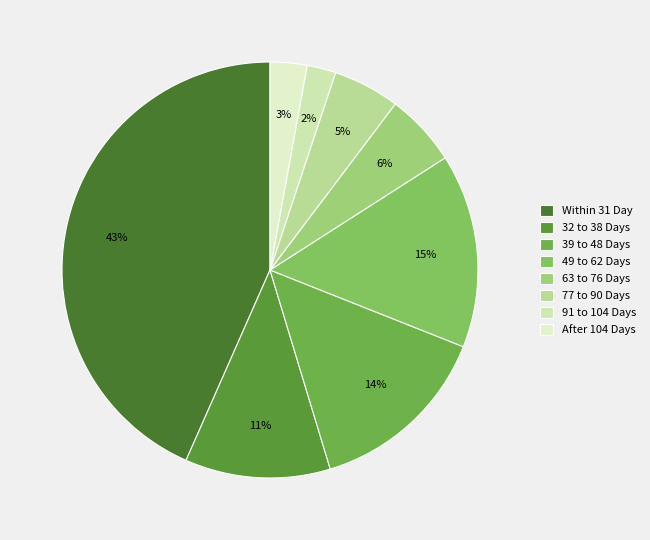

The 77 to 90 Days slice represents 5% of the pie. True or false?

True